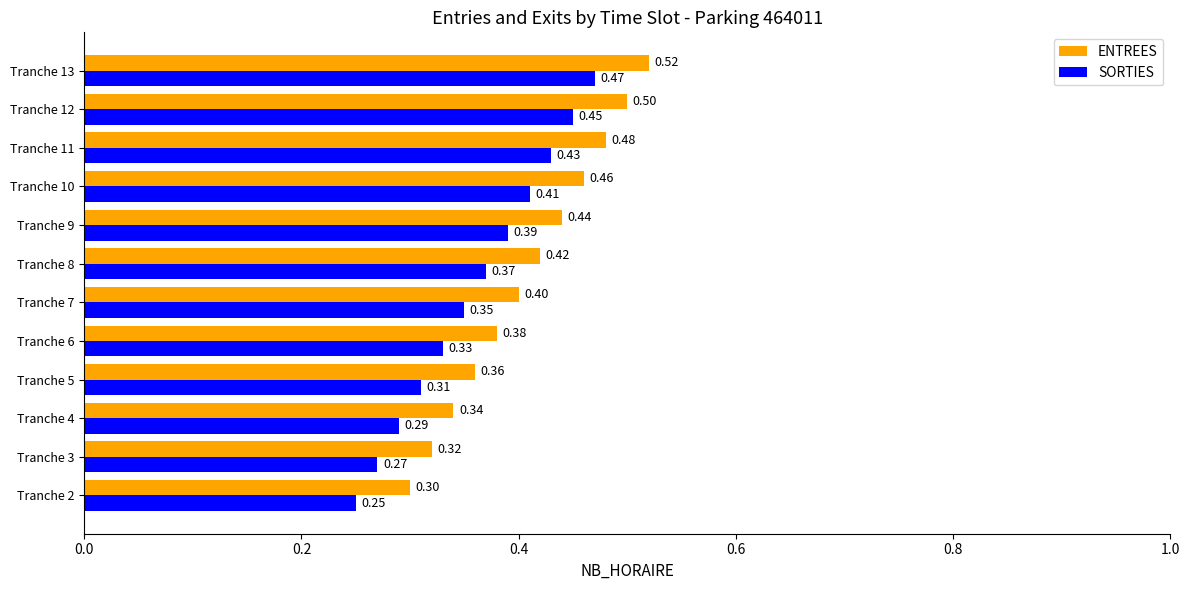

What is the sum of all ENTREES values?

4.9